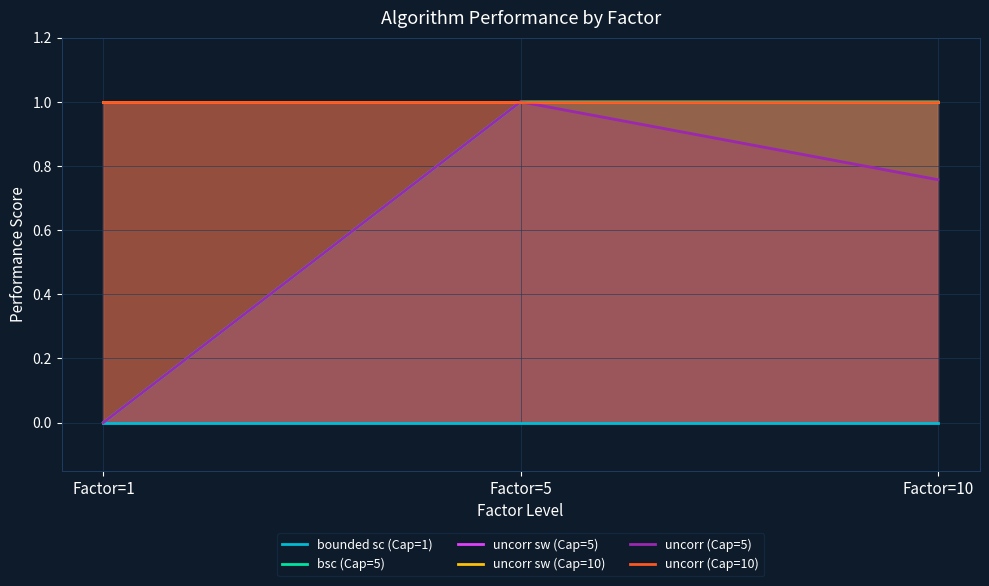

List the series in order of their peak value, highest first.

bsc (Cap=5), uncorr sw (Cap=5), uncorr sw (Cap=10), uncorr (Cap=5), uncorr (Cap=10), bounded sc (Cap=1)